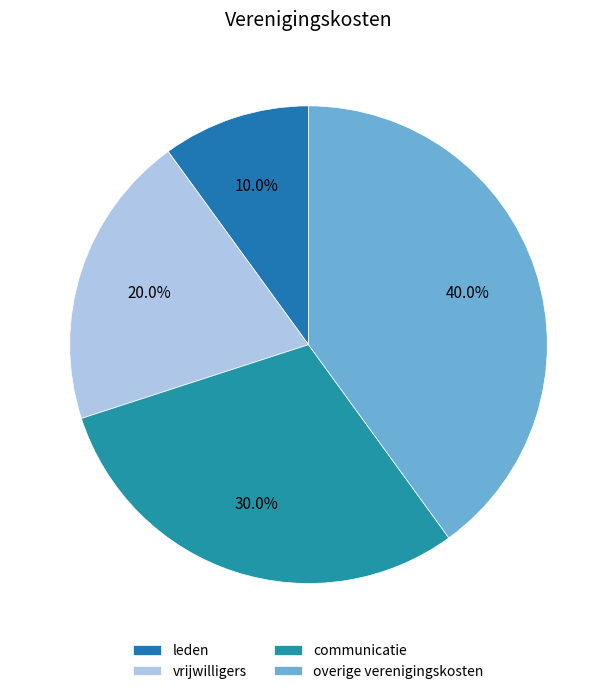

To the nearest percent, what is the difference between the largest and smallest slice percentages?

30%